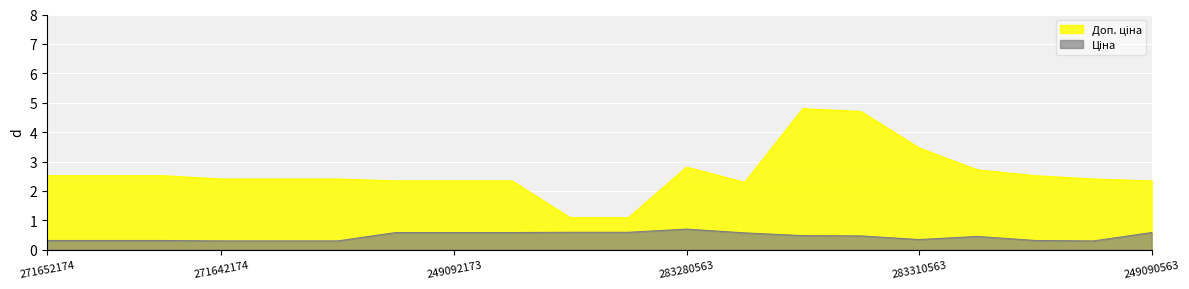

What is the difference between the maximum and minimum values in the Доп. ціна series?

3.7